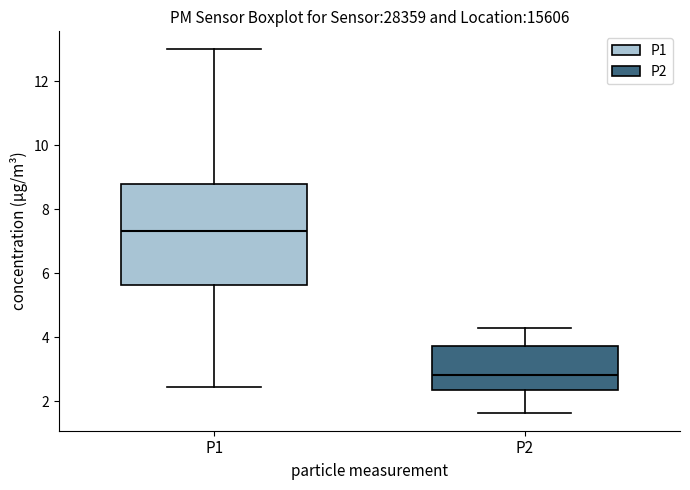

Where does the upper whisker of the box for P1 end on the y-axis? The values are not printed on the chart, so give them approximately, as read against the axis.

13.0